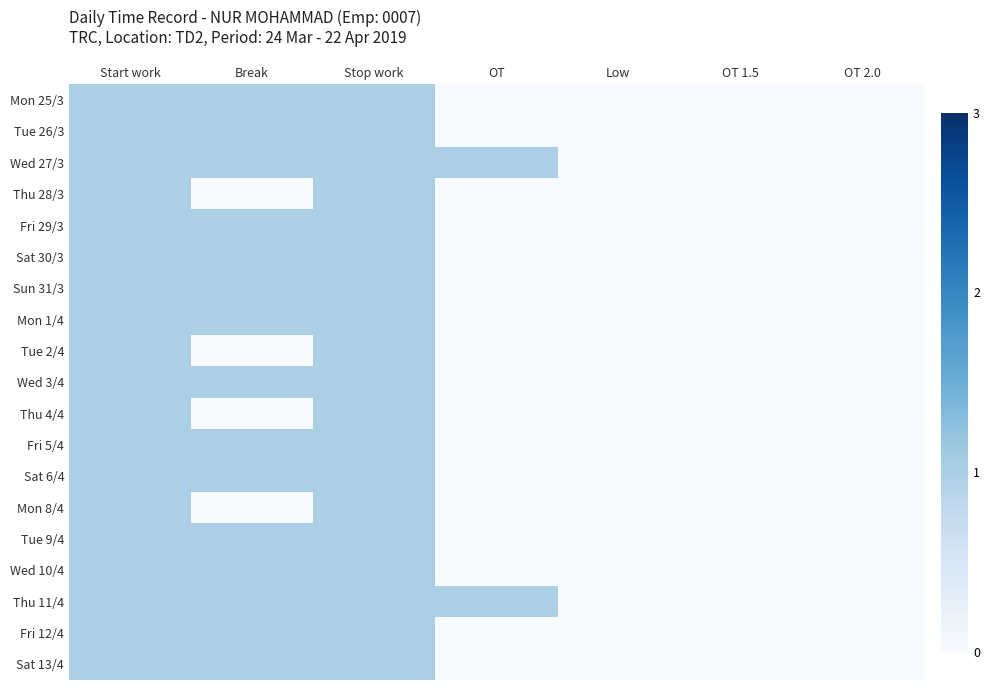

How many categories are shown in the chart?

7